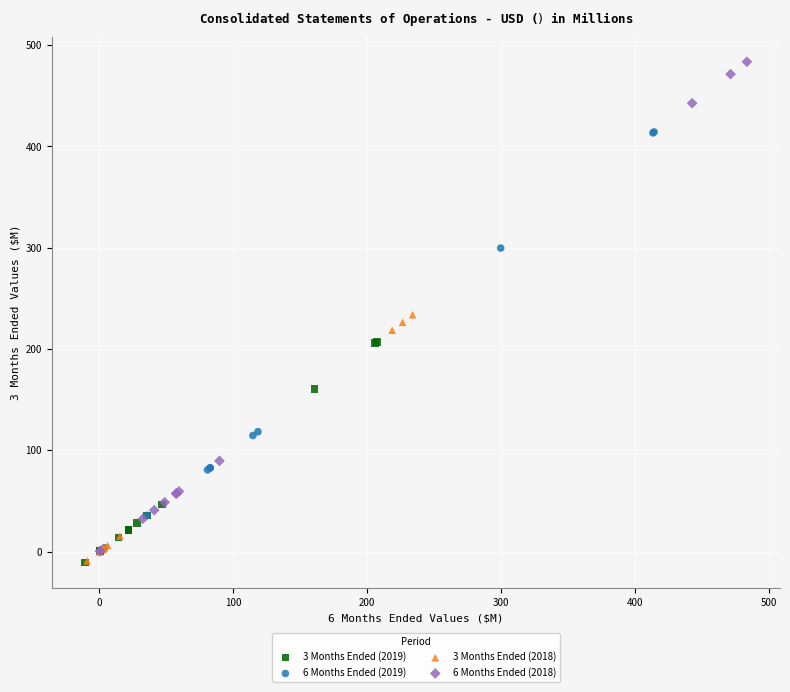

Which series reaches the maximum Y coordinate?

6 Months Ended (2018)